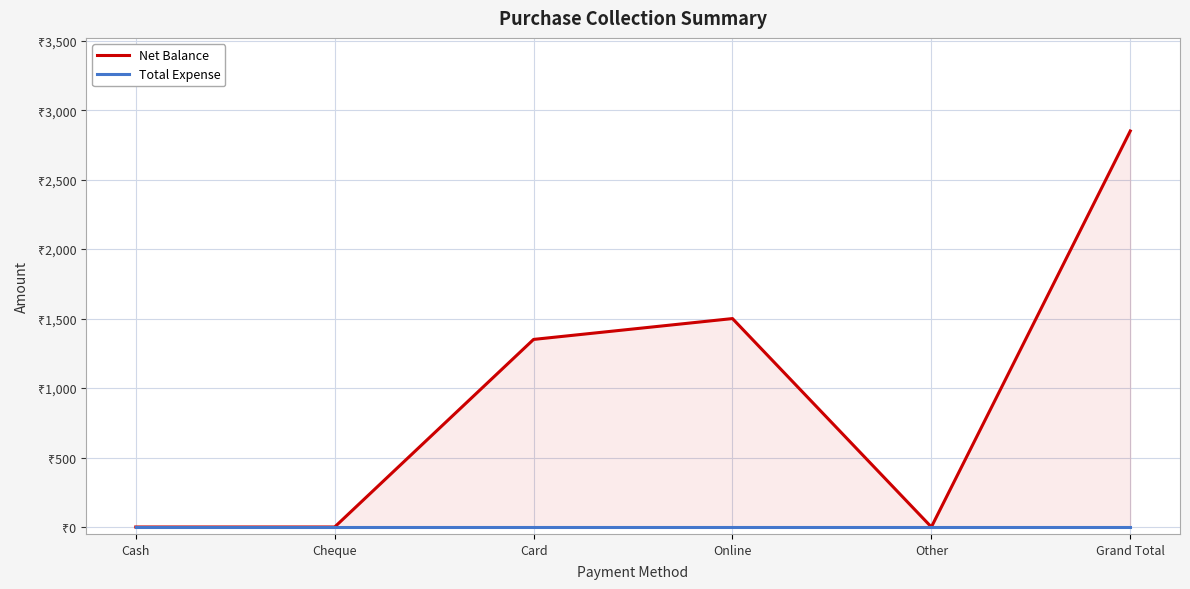

How many lines are shown in the chart?

2